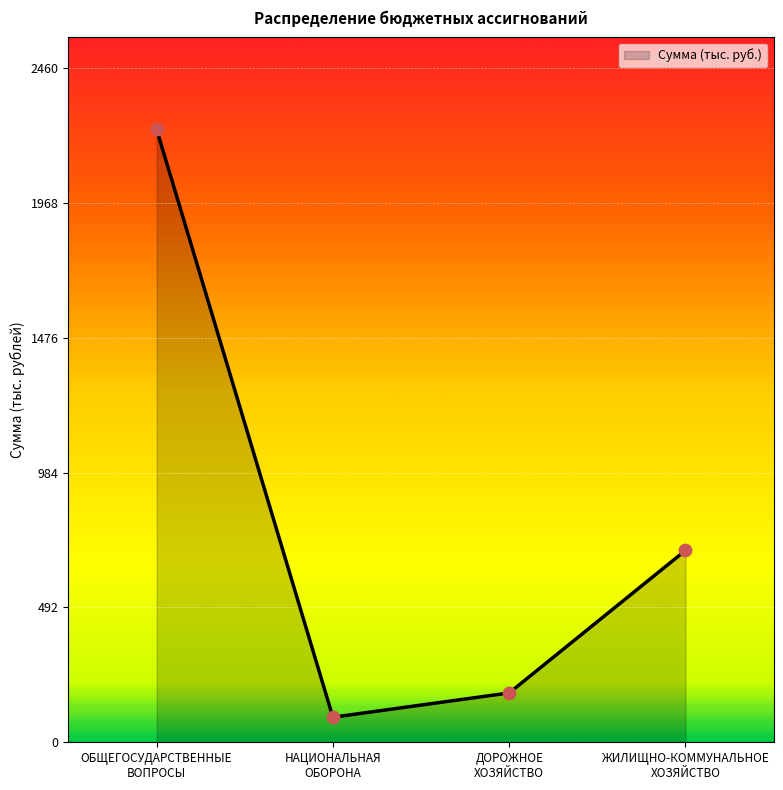

Between ДОРОЖНОЕ
ХОЗЯЙСТВО and ЖИЛИЩНО-КОММУНАЛЬНОЕ
ХОЗЯЙСТВО, which is larger?

ЖИЛИЩНО-КОММУНАЛЬНОЕ
ХОЗЯЙСТВО